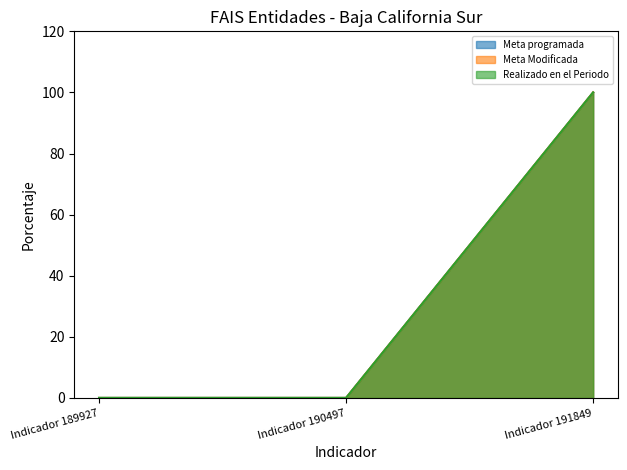

The Realizado en el Periodo series shows 0 at Indicador 190497. True or false?

True